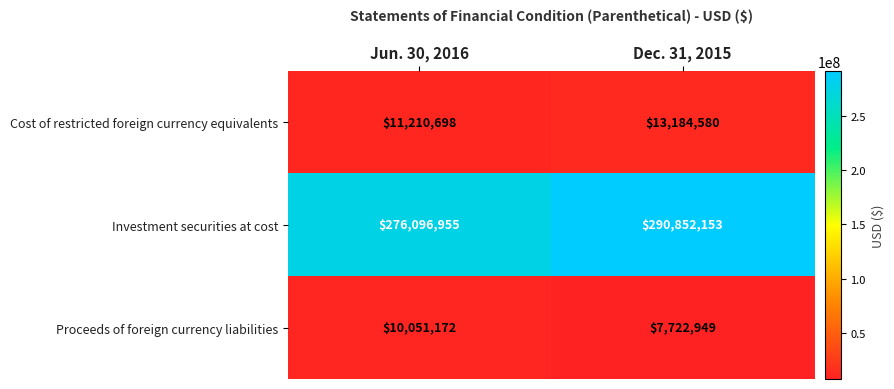

Reading left to right, extract all data points from this chart.

Cost of restricted foreign currency equivalents: Jun. 30, 2016=11210698	Dec. 31, 2015=13184580
Investment securities at cost: Jun. 30, 2016=276096955	Dec. 31, 2015=290852153
Proceeds of foreign currency liabilities: Jun. 30, 2016=10051172	Dec. 31, 2015=7722949